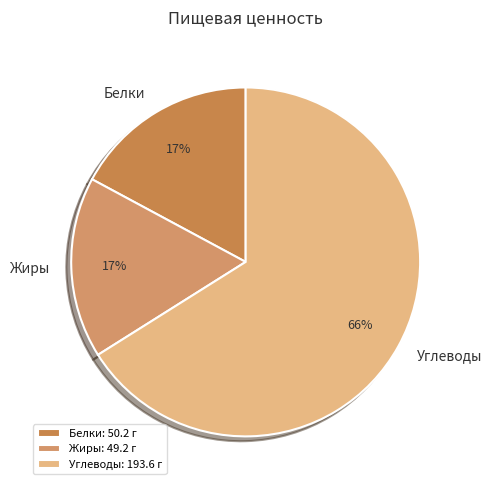

The Белки slice represents 17% of the pie. True or false?

True